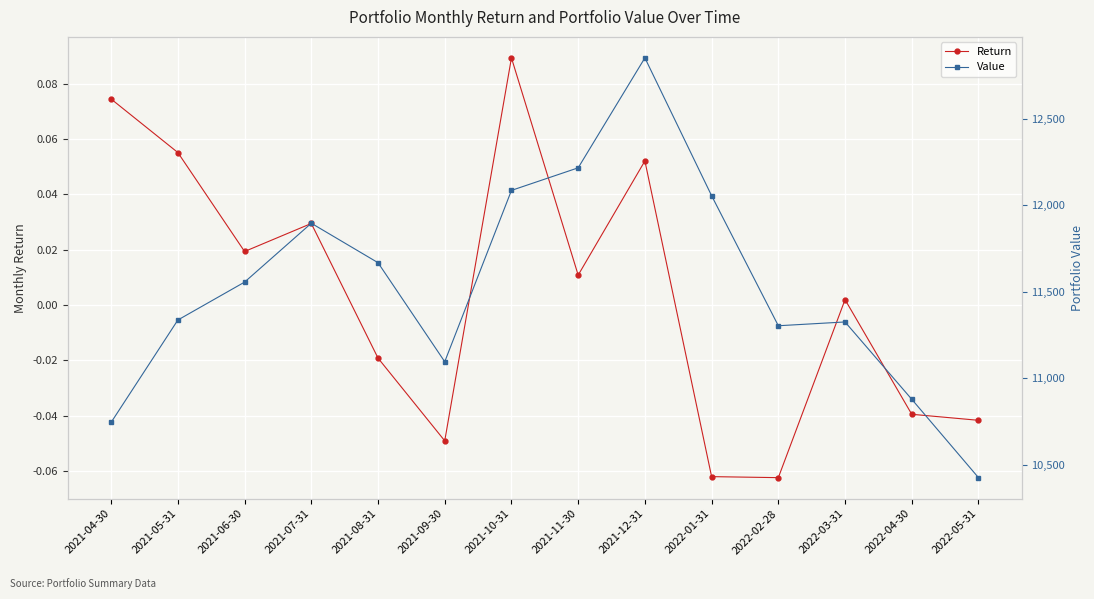

Reading left to right, what are all the values shown in this chart?

Return: 2021-04-30=0.1	2021-05-31=0.1	2021-06-30=0.0	2021-07-31=0.0	2021-08-31=-0.0	2021-09-30=-0.0	2021-10-31=0.1	2021-11-30=0.0	2021-12-31=0.1	2022-01-31=-0.1	2022-02-28=-0.1	2022-03-31=0.0	2022-04-30=-0.0	2022-05-31=-0.0
Value: 2021-04-30=10744.4	2021-05-31=11336.5	2021-06-30=11555.8	2021-07-31=11896.3	2021-08-31=11668.1	2021-09-30=11095.3	2021-10-31=12086.4	2021-11-30=12216.9	2021-12-31=12853.0	2022-01-31=12055.6	2022-02-28=11303.3	2022-03-31=11325.2	2022-04-30=10877.9	2022-05-31=10424.5